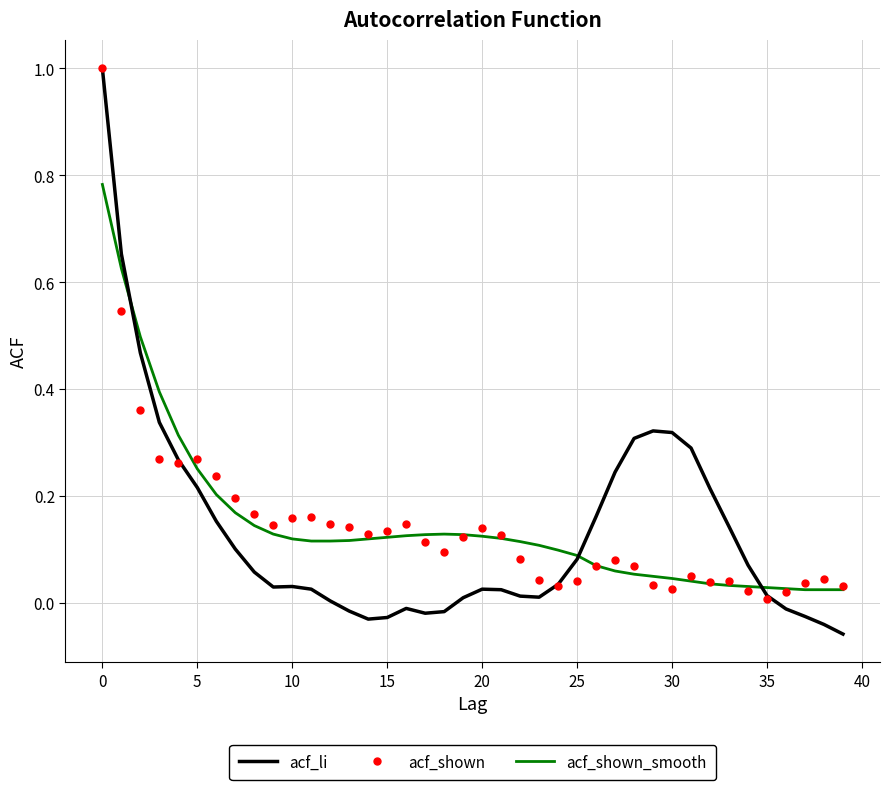

At how many categories does at least one series exceed 0?

40